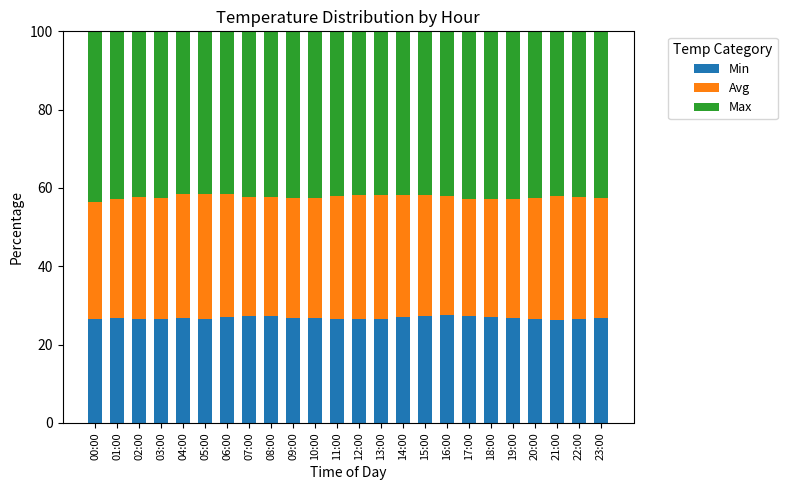

How many series are shown in this chart?

3